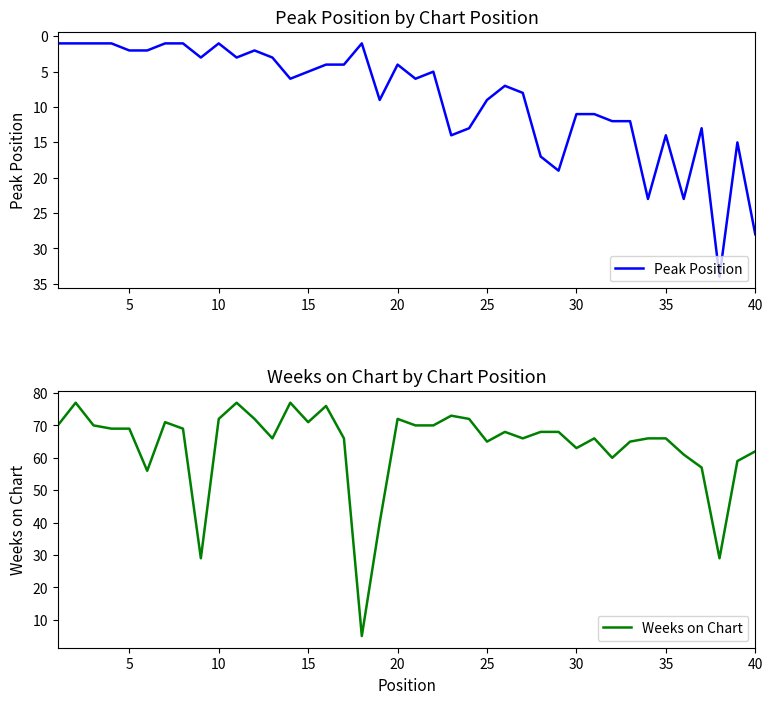

Is it true that Peak Position equals 9 at 15?

False